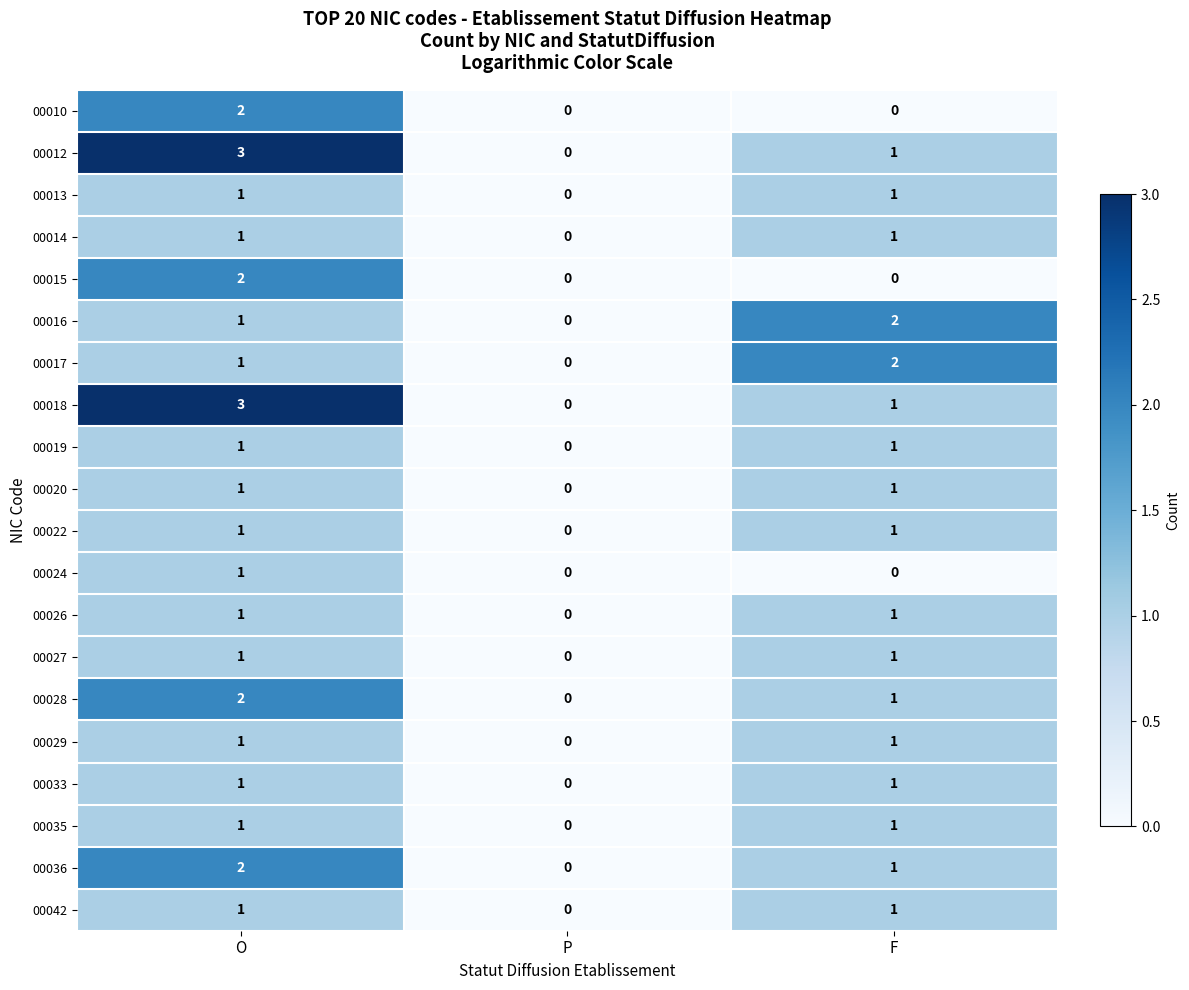

At which label is 00018 closest to 1?

F